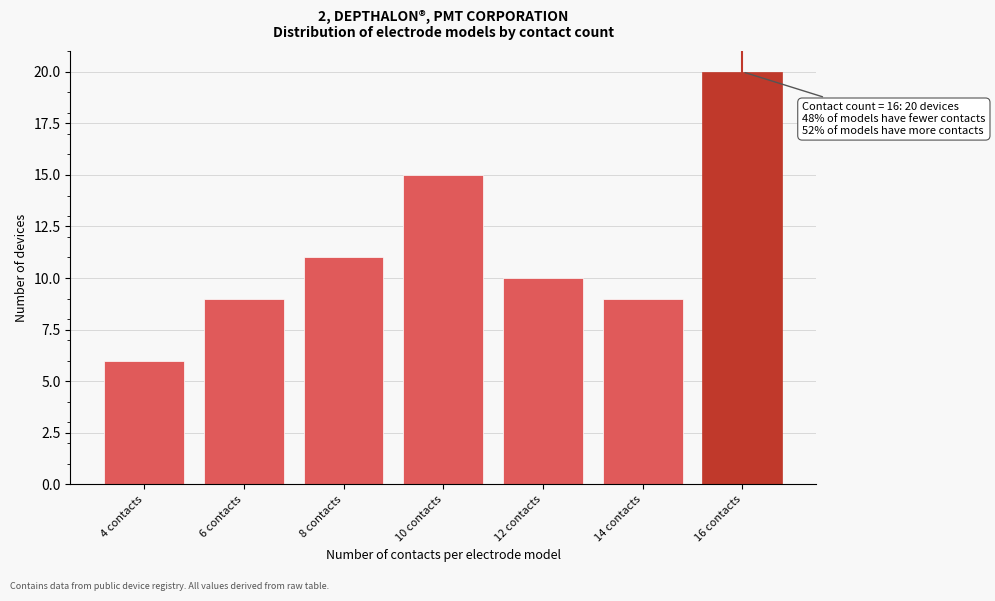

Reading left to right, extract all data points from this chart.

4 contacts=6	6 contacts=9	8 contacts=11	10 contacts=15	12 contacts=10	14 contacts=9	16 contacts=20